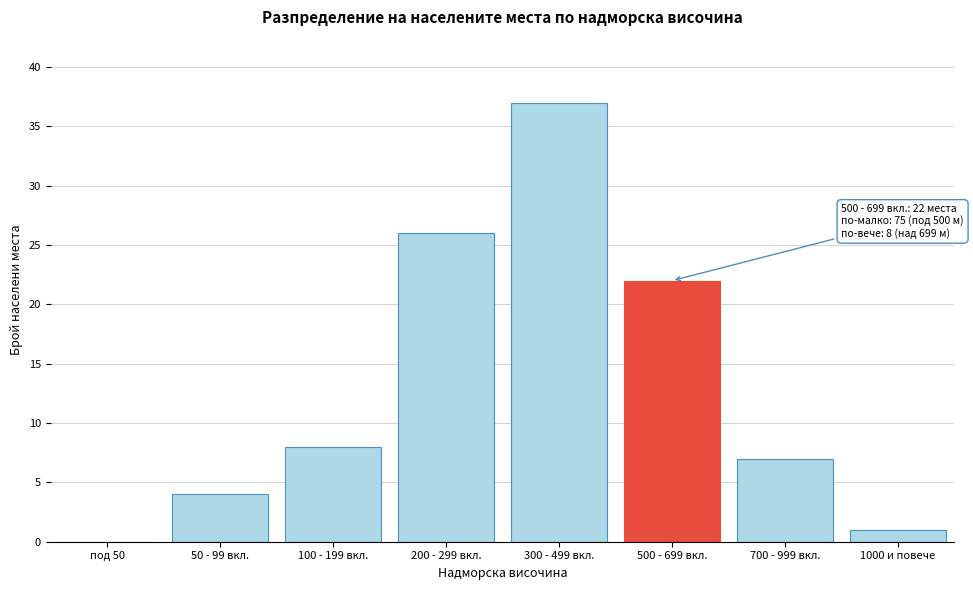

Reading left to right, extract all data points from this chart.

под 50=0	50 - 99 вкл.=4	100 - 199 вкл.=8	200 - 299 вкл.=26	300 - 499 вкл.=37	500 - 699 вкл.=22	700 - 999 вкл.=7	1000 и повече=1